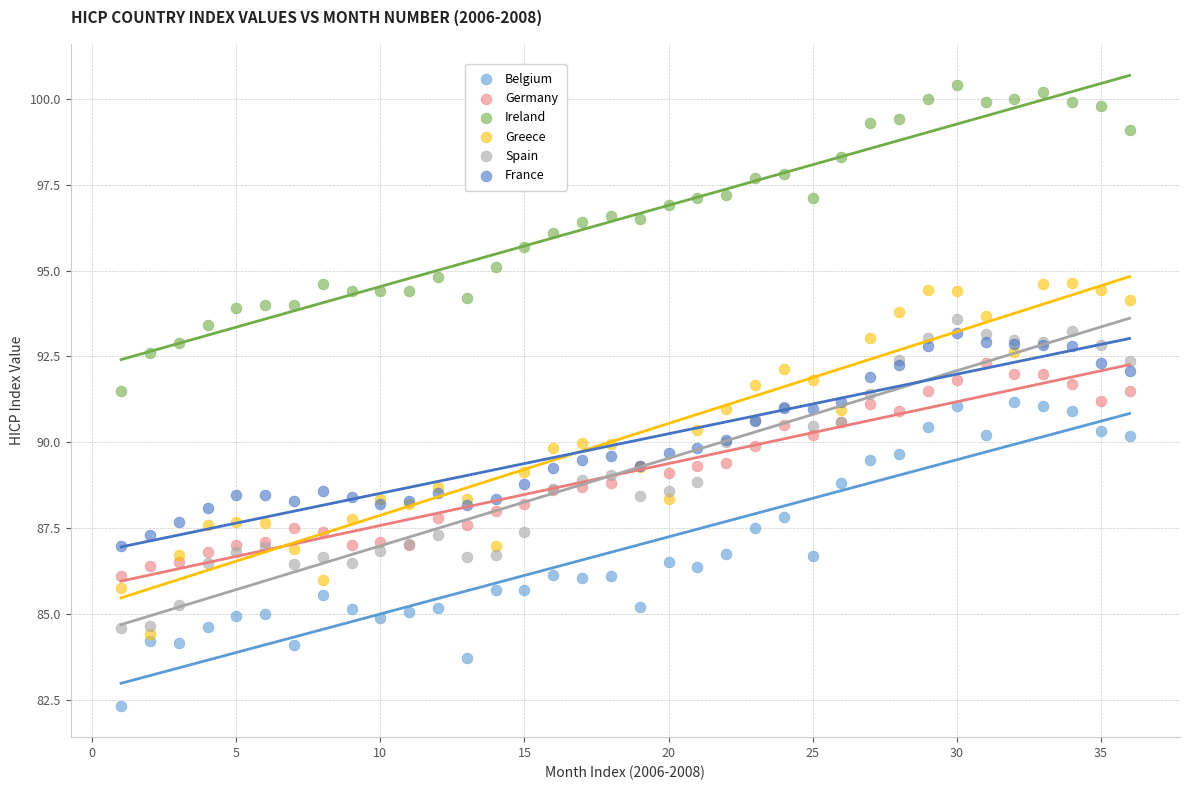

What are all the series names shown in the legend?

Belgium, Germany, Ireland, Greece, Spain, France